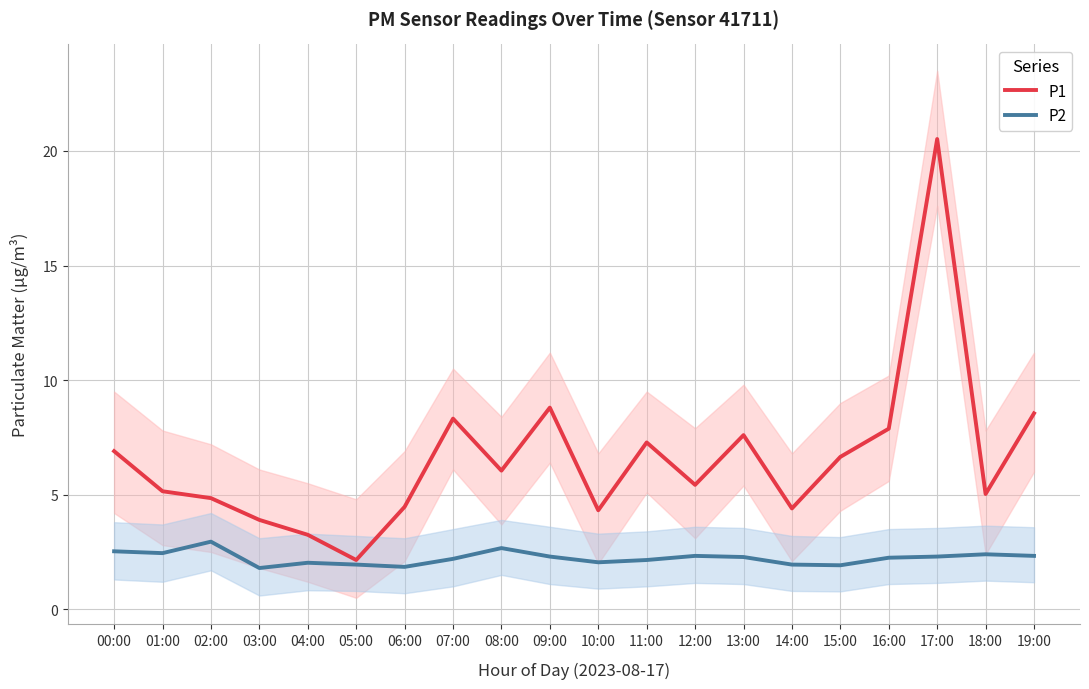

True or false: P2 and P1 intersect in this chart.

False